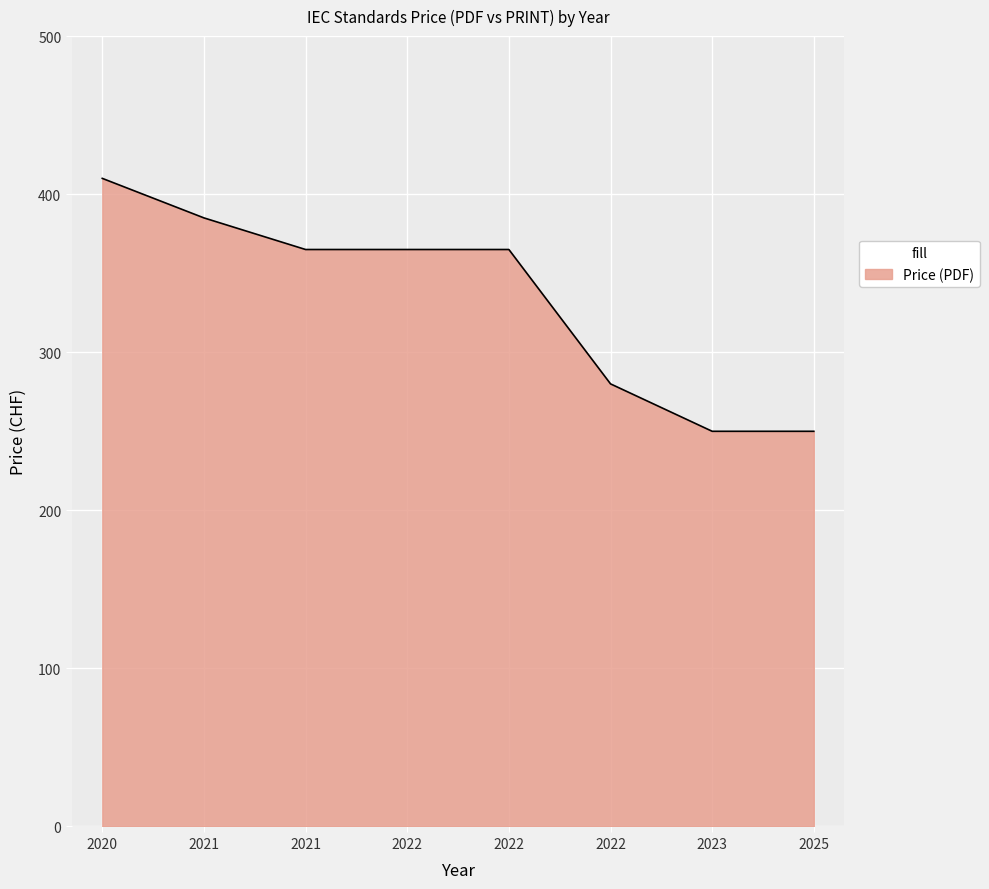

What is the change in value from 2021 to 2021?

-20